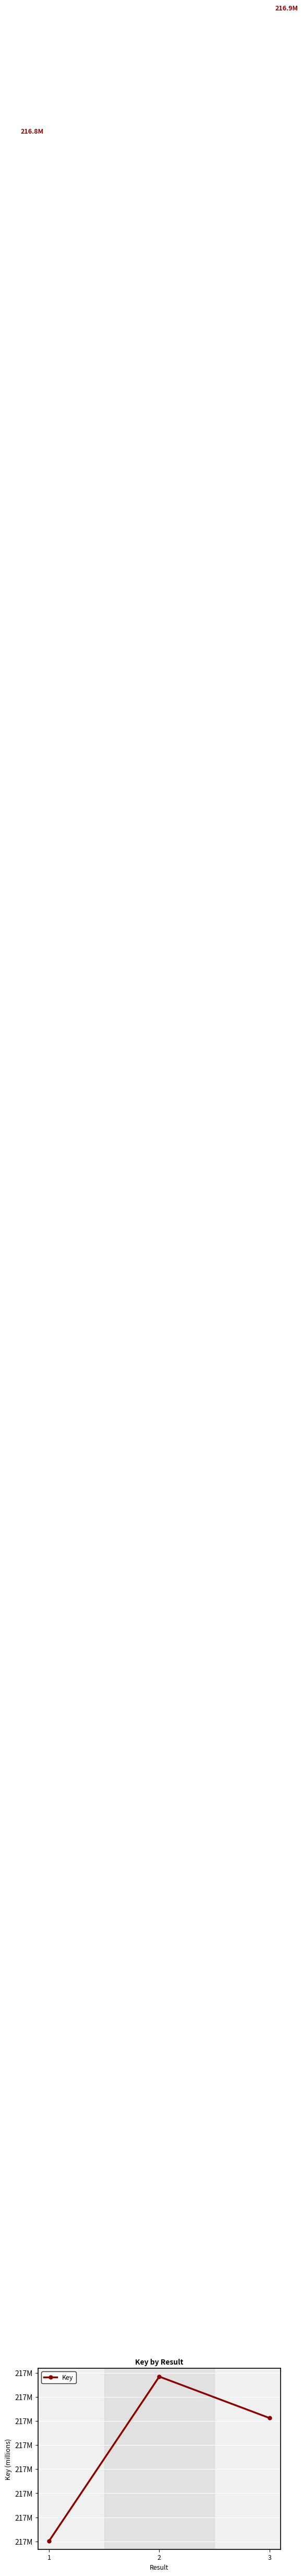

What is the value of the 2nd point from the left?

216.9